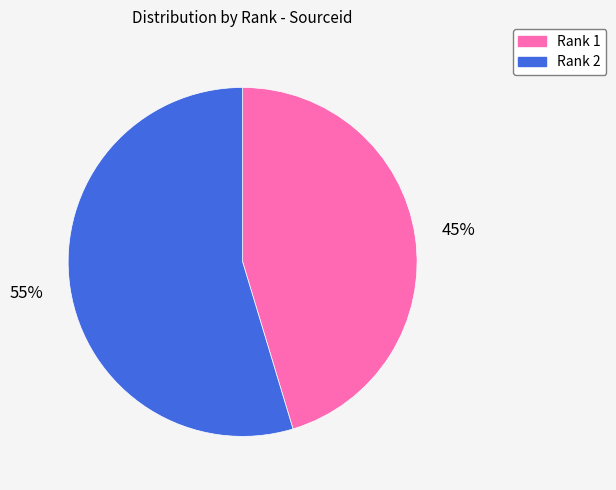

Which slice is the smallest?

Rank 1